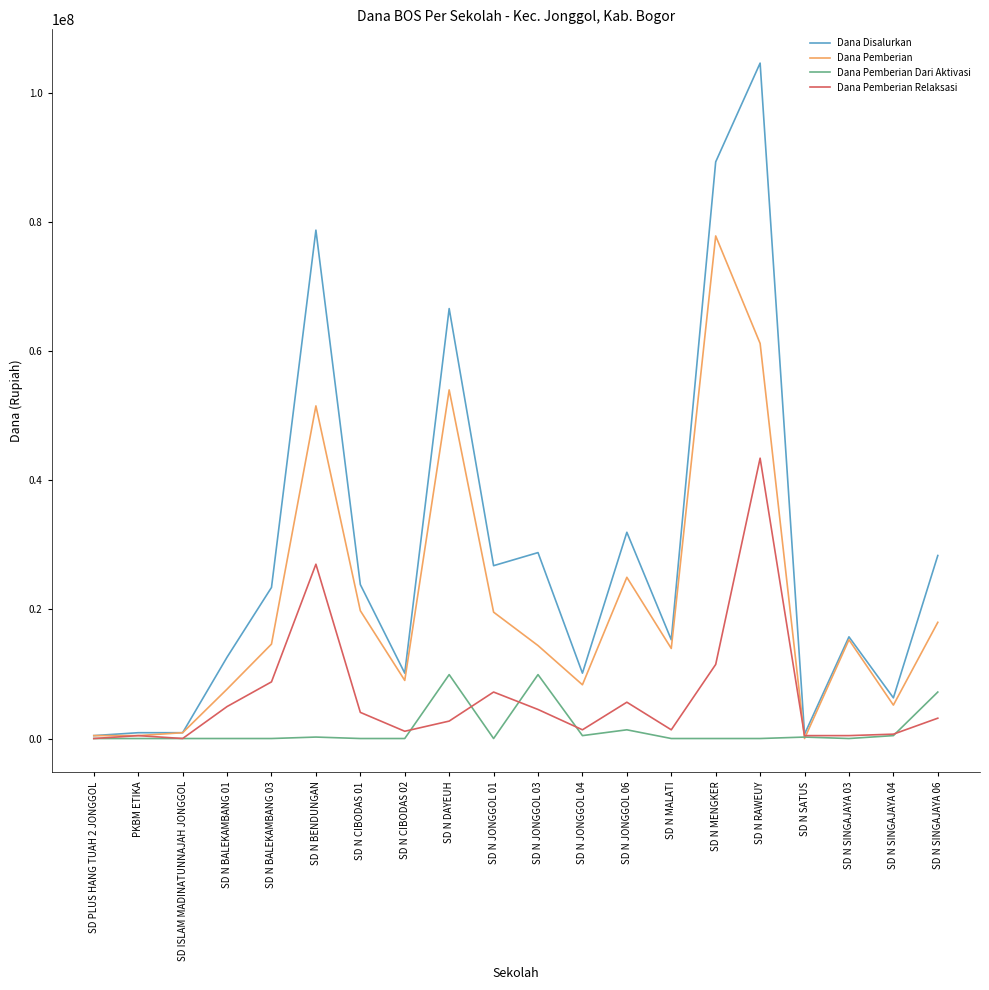

Which series has the widest spread of values?

Dana Disalurkan